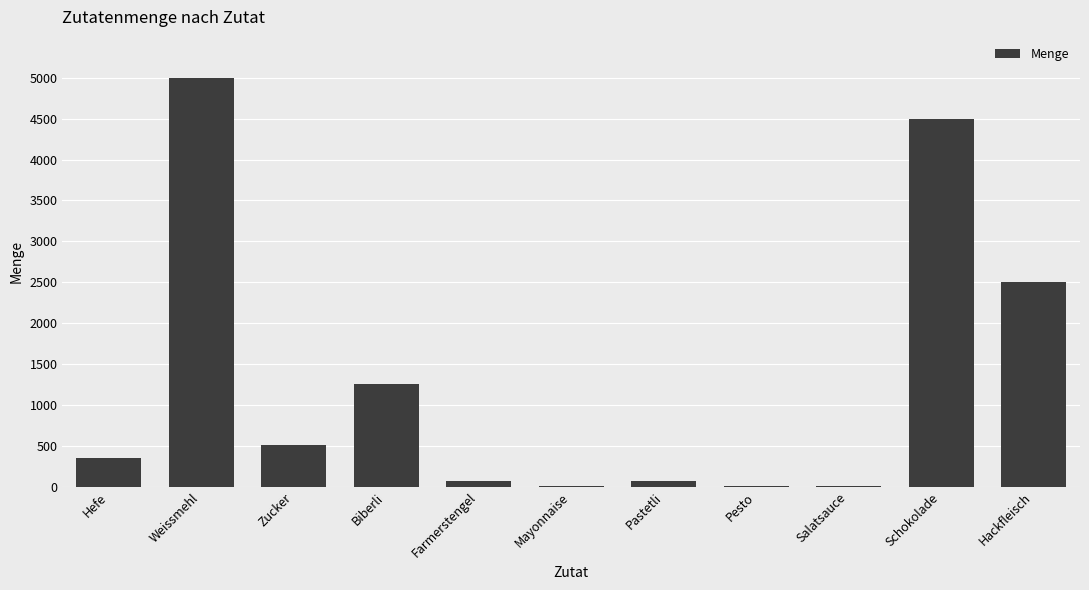

Which category has the highest value across all series?

Weissmehl